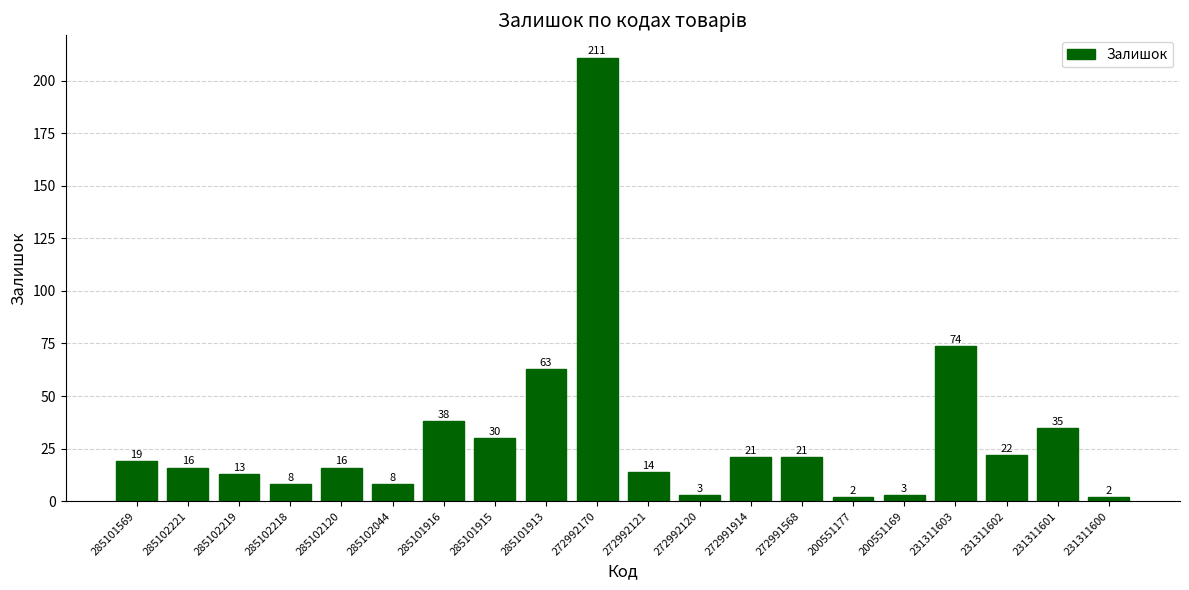

Count the number of data series in this chart.

1